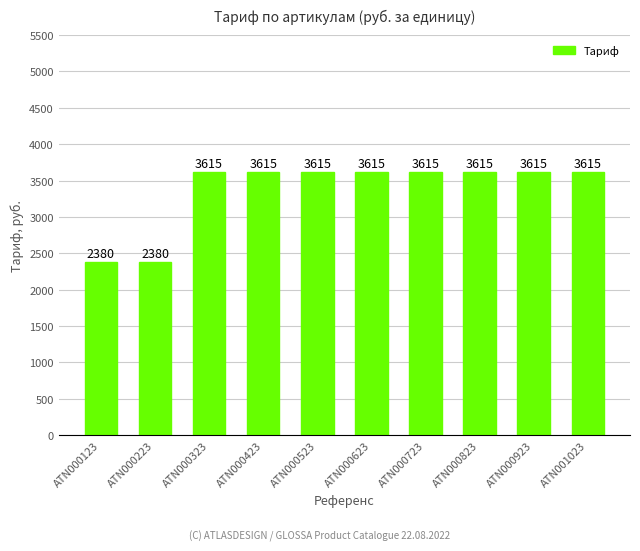

What is the maximum value shown in the chart?

3615